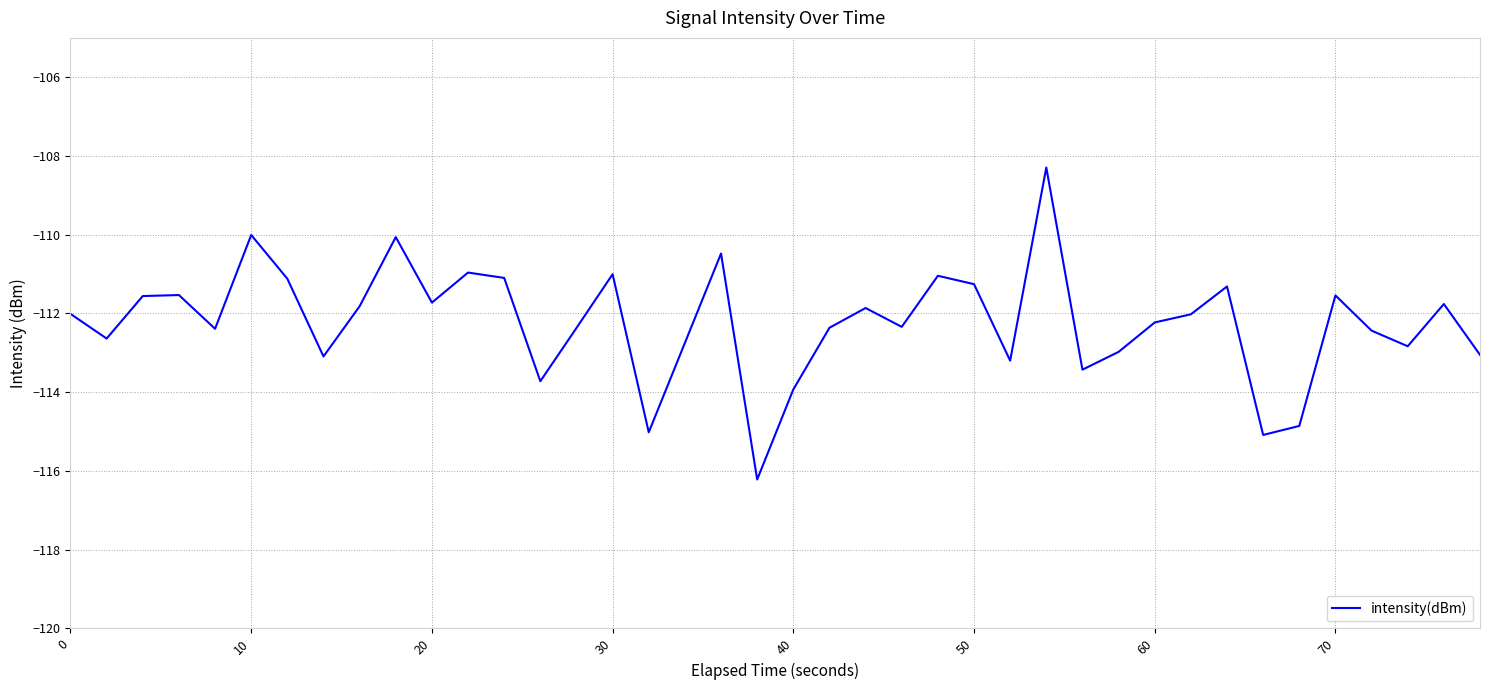

What is the minimum value shown in the chart?

-116.2